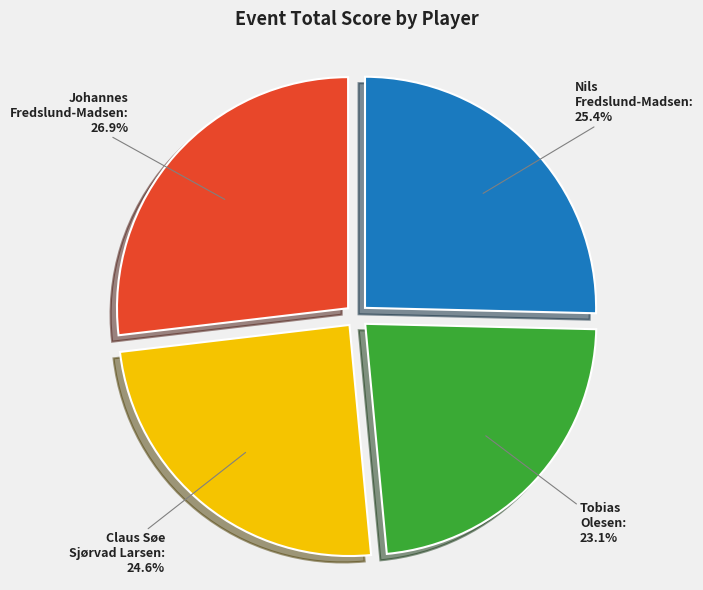

Is there any slice that represents more than half of the pie?

No